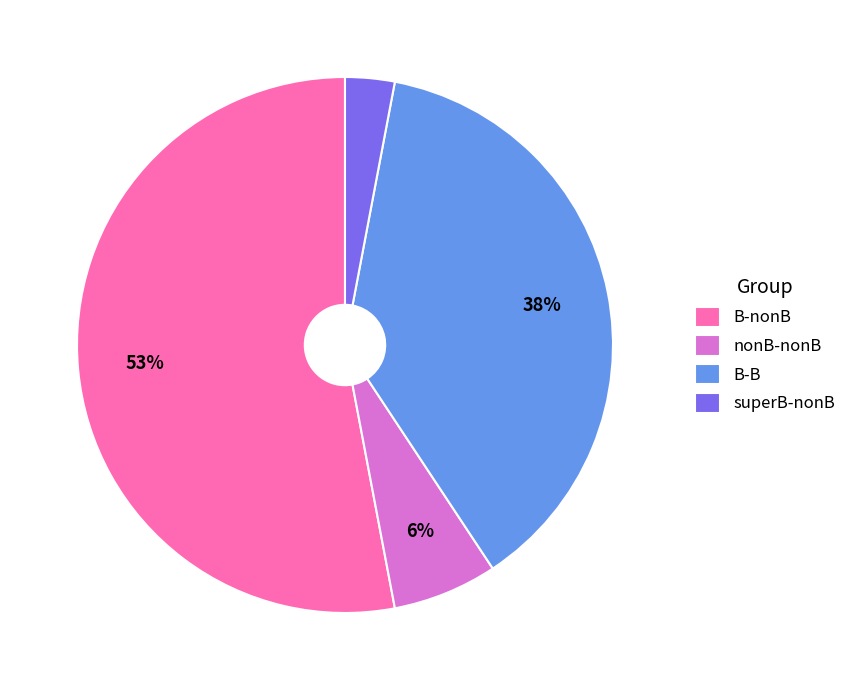

What is the ratio of the value at nonB-nonB to the value at B-nonB?

0.1